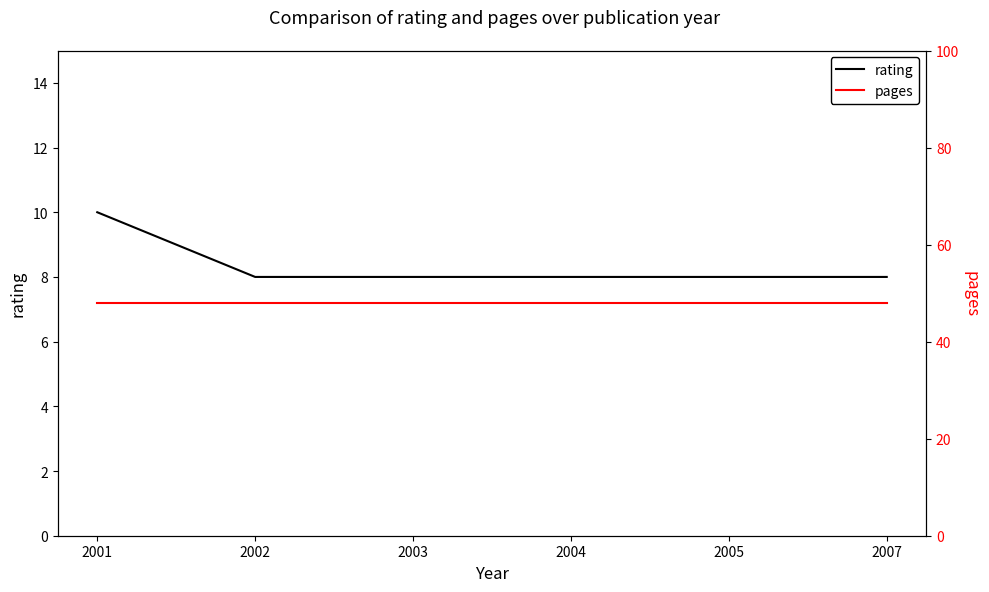

At which category is the sum across all series the highest?

2001